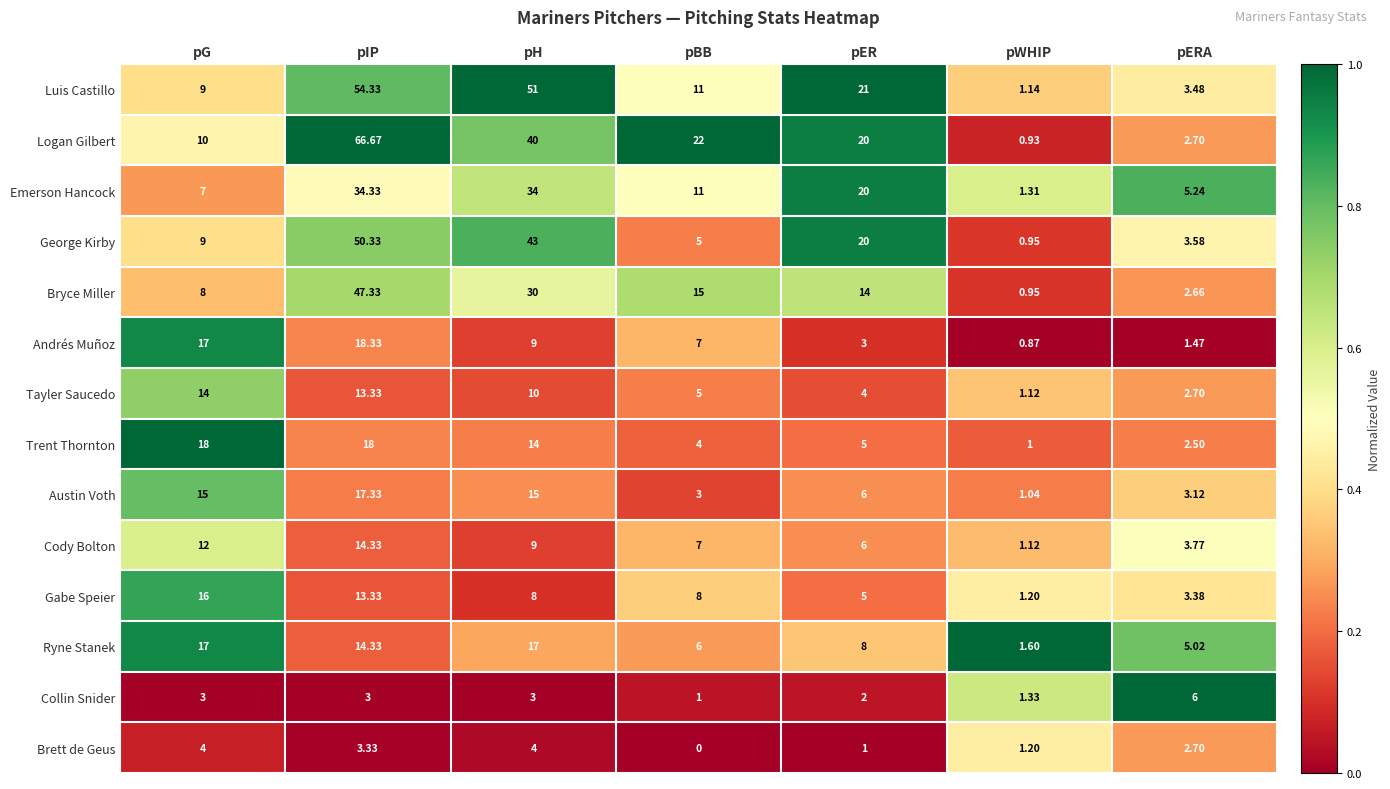

Which label corresponds to the largest value in the chart?

pIP